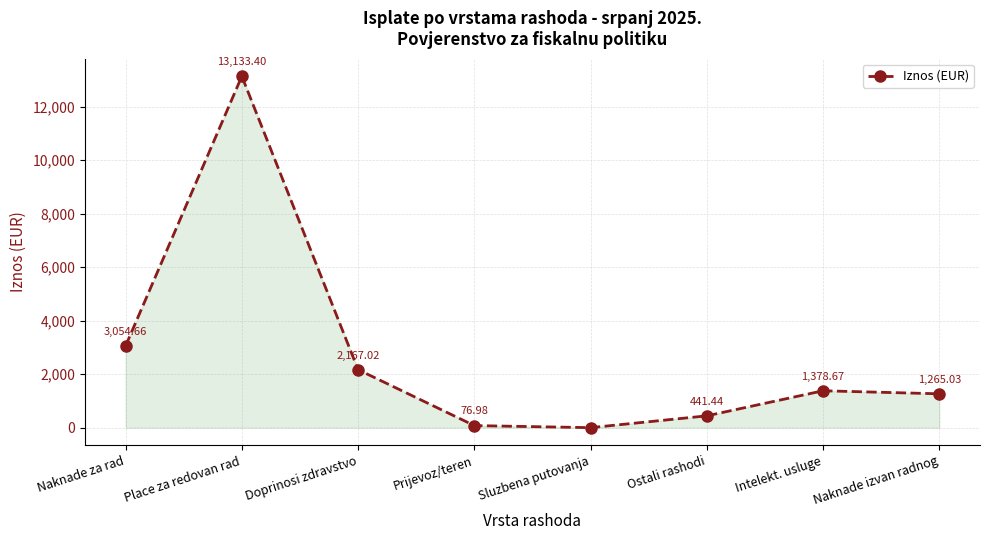

At which category does the chart reach its minimum across all series?

Sluzbena putovanja